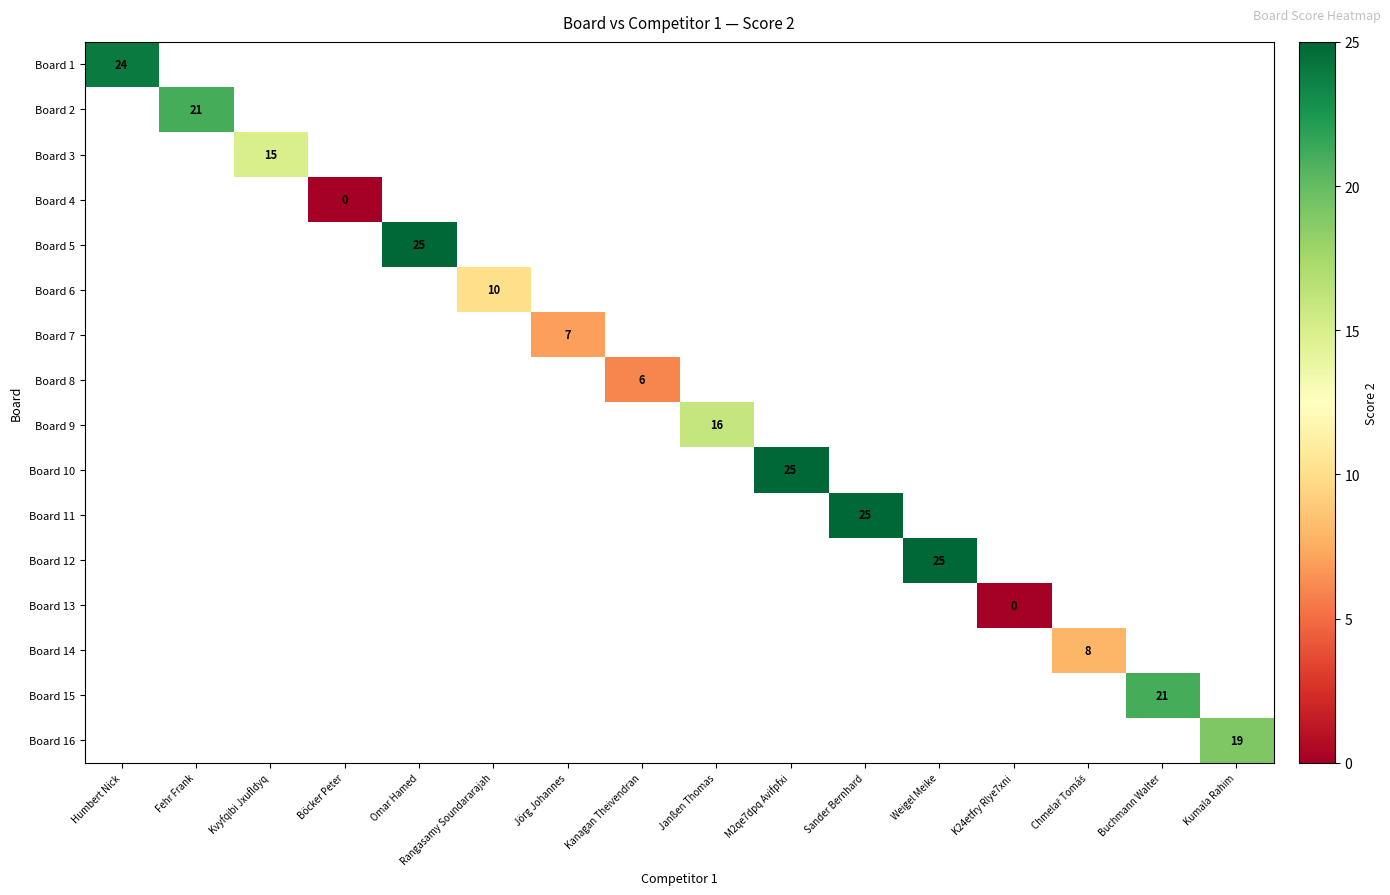

At which label does Board 2 reach its minimum?

Humbert Nick